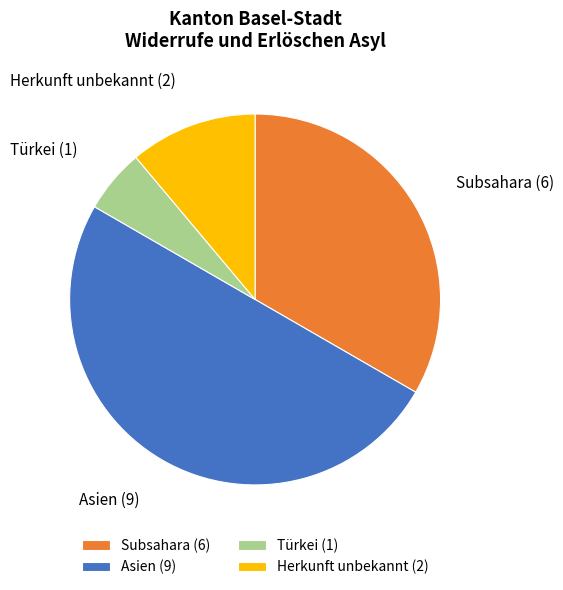

Which category has the biggest portion of the pie?

Asien (9)